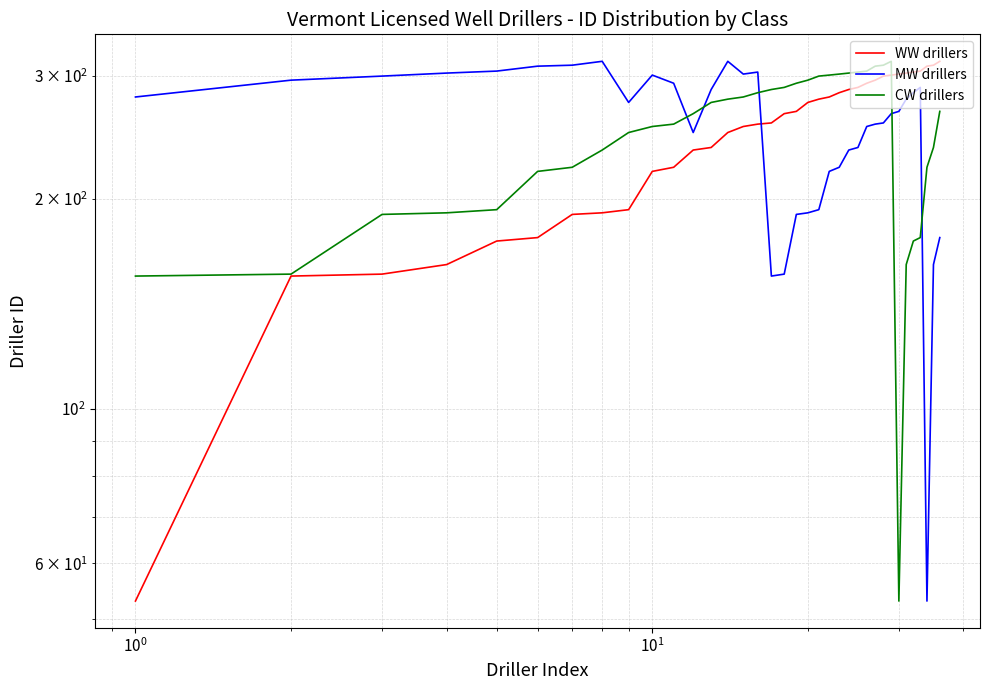

What is the smallest value displayed?

53